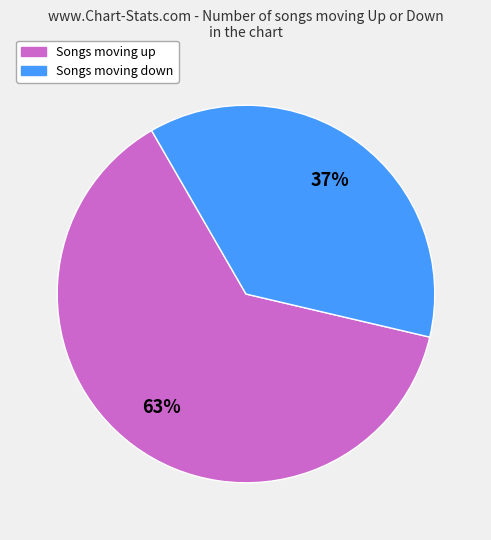

To the nearest percent, what is the average slice percentage?

50%